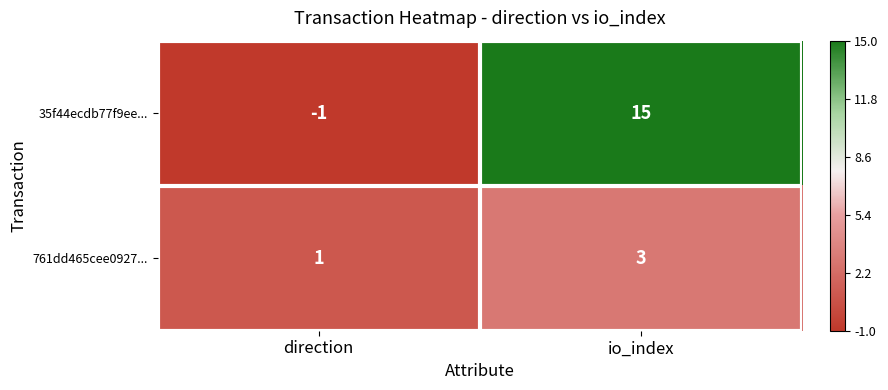

How many distinct data groups are displayed?

2